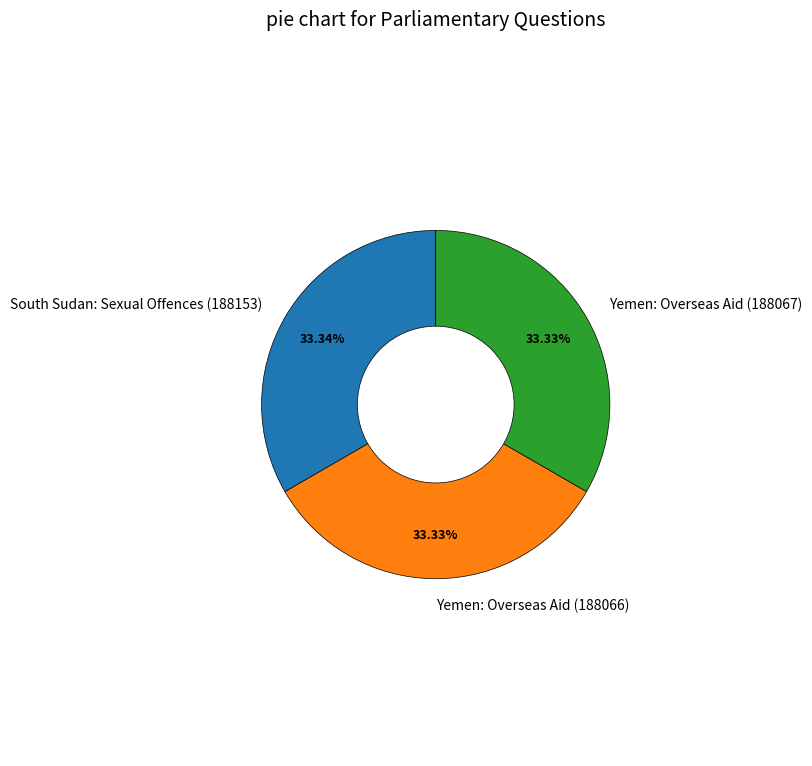

Combined, do Yemen: Overseas Aid (188066) and South Sudan: Sexual Offences (188153) account for over 50%?

Yes